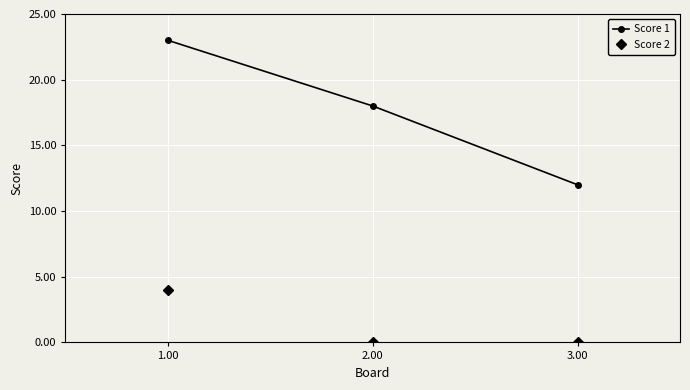

Does the chart have visible grid lines?

Yes